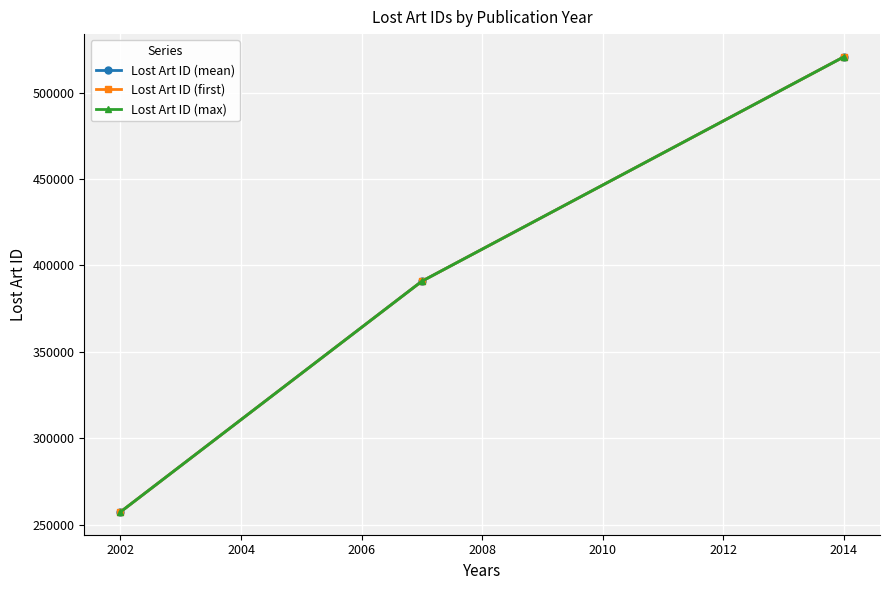

Which series has the largest range (max minus min)?

Lost Art ID (mean)